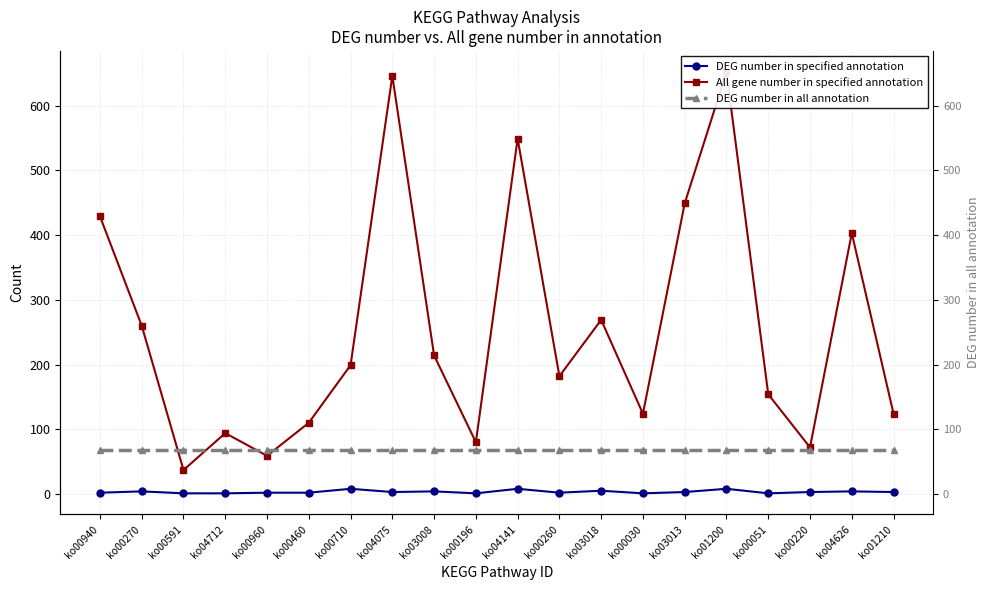

What is the smallest value displayed?

1